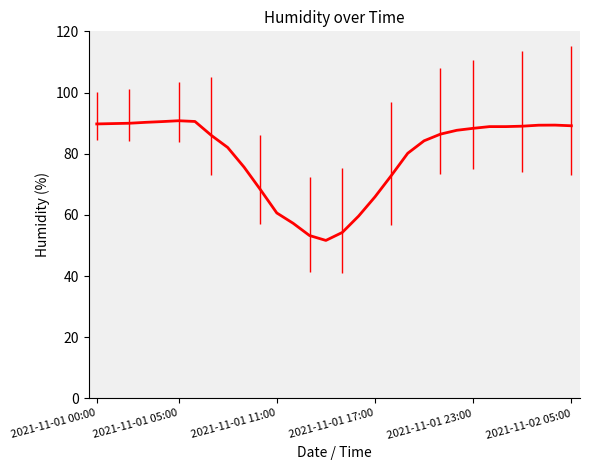

What is the smallest value displayed?

51.7